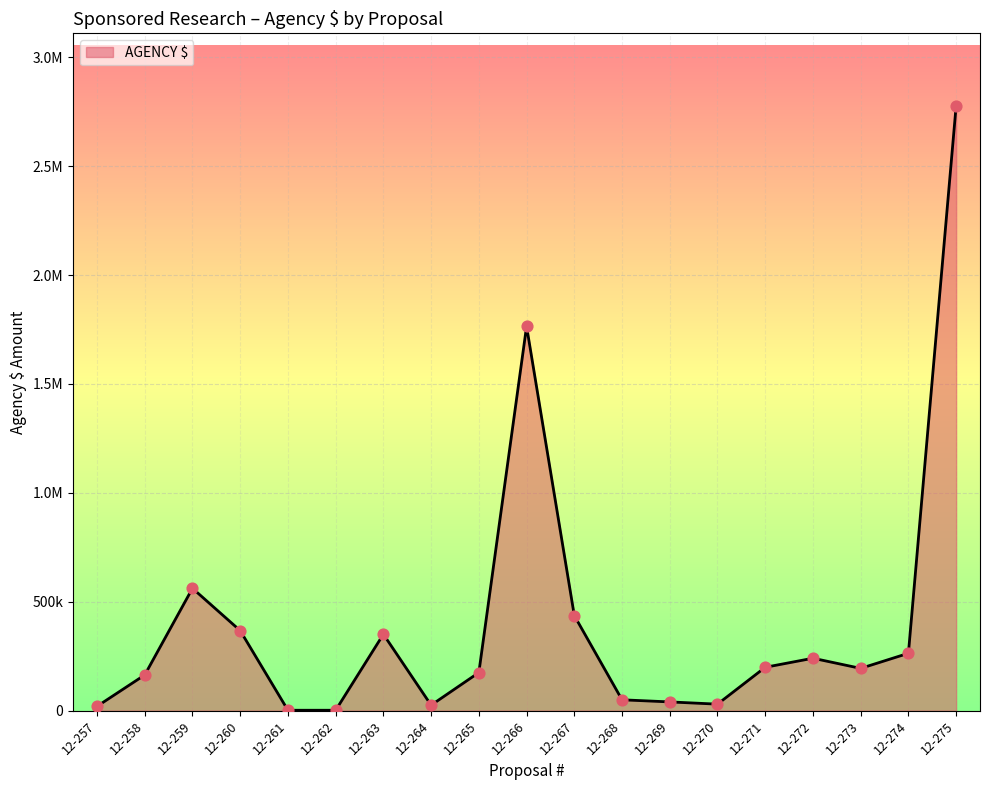

Is this an area chart (filled region under the line)?

Yes